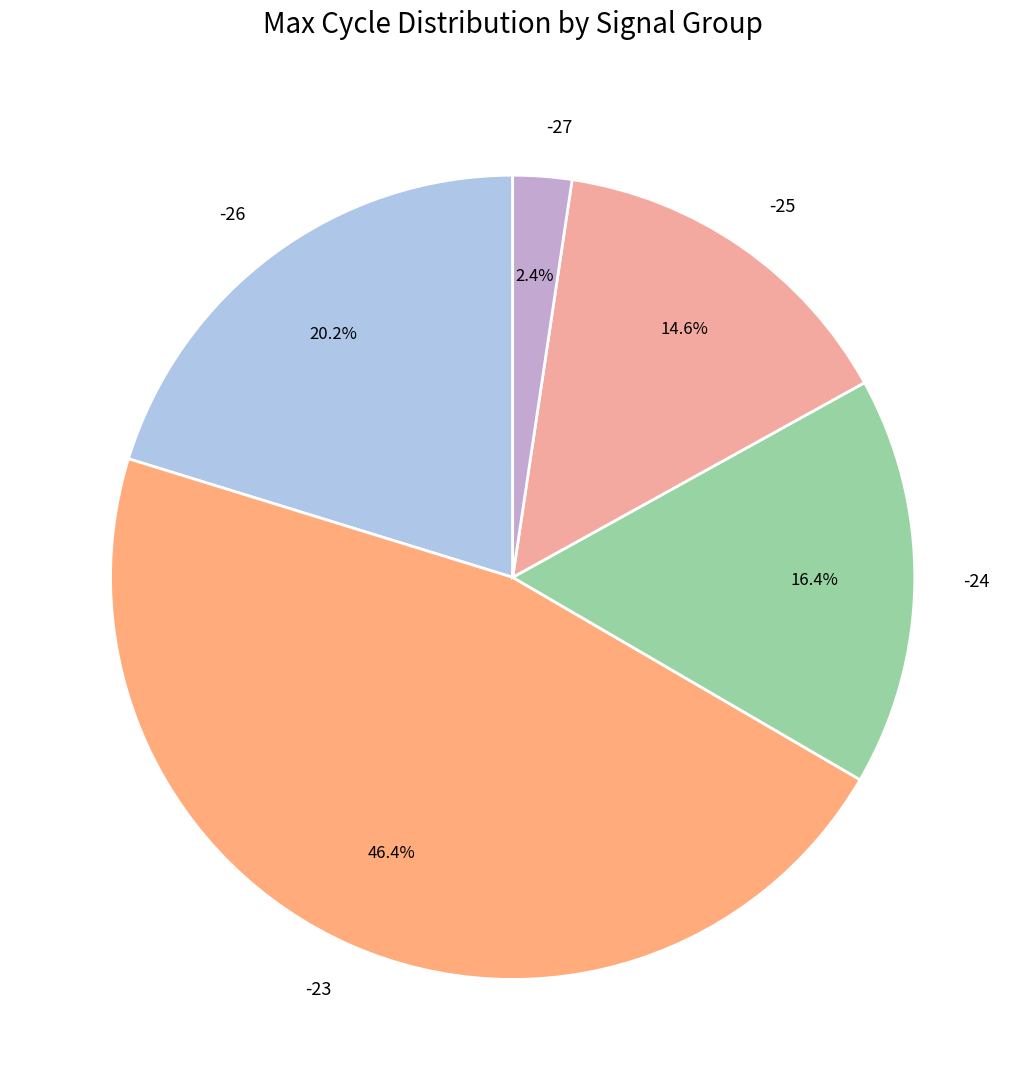

Approximately how many times larger is the value at -25 compared to -24?

0.9